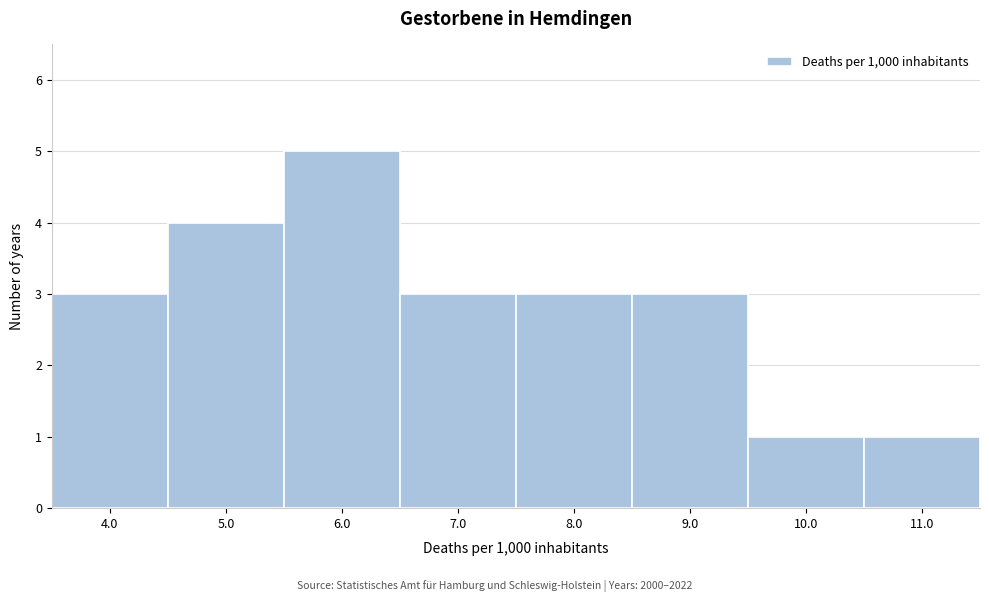

Reading left to right, transcribe all the data shown in this chart.

3	4	5	3	3	3	1	1